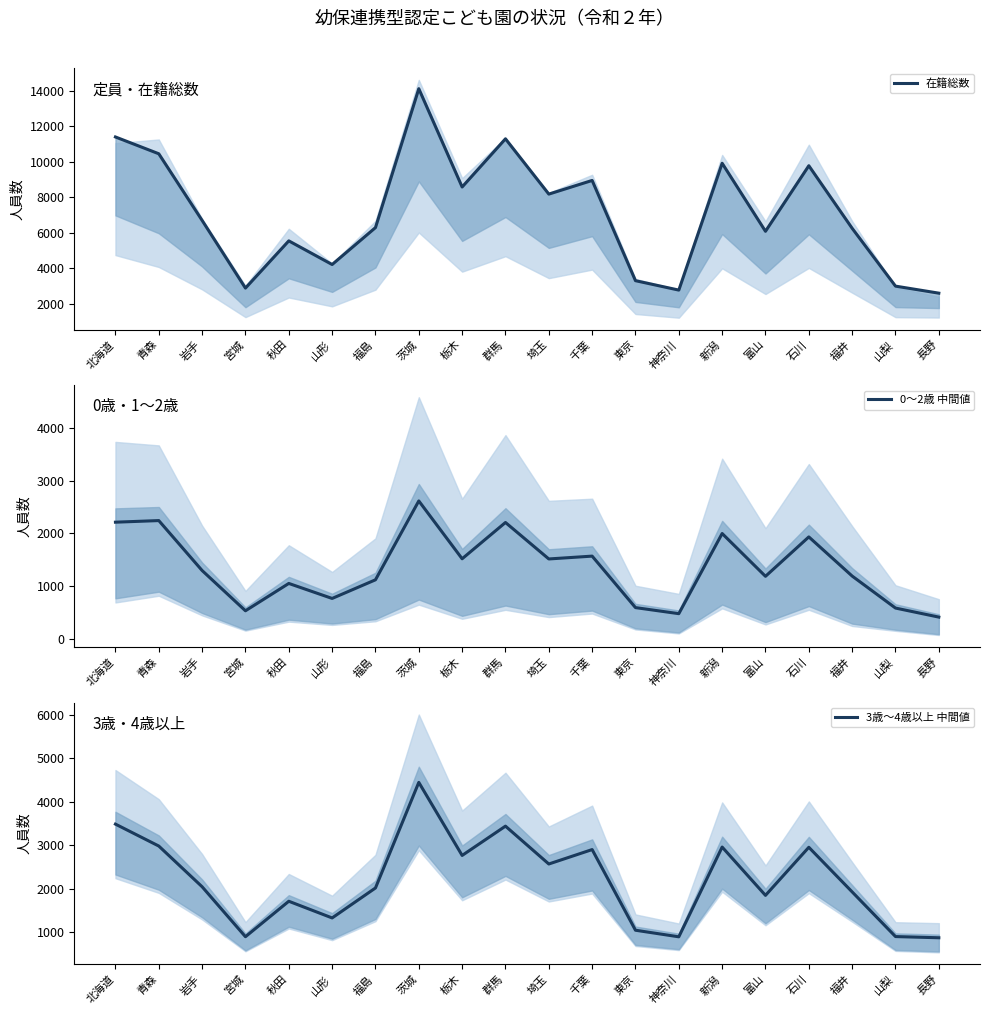

Where does the 在籍総数 series first go above 6691?

北海道